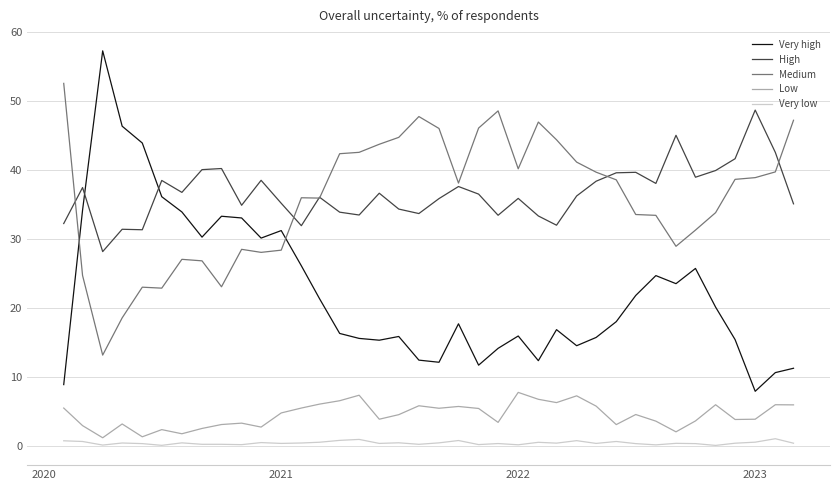

List the series in order of their peak value, highest first.

Very high, Medium, High, Low, Very low